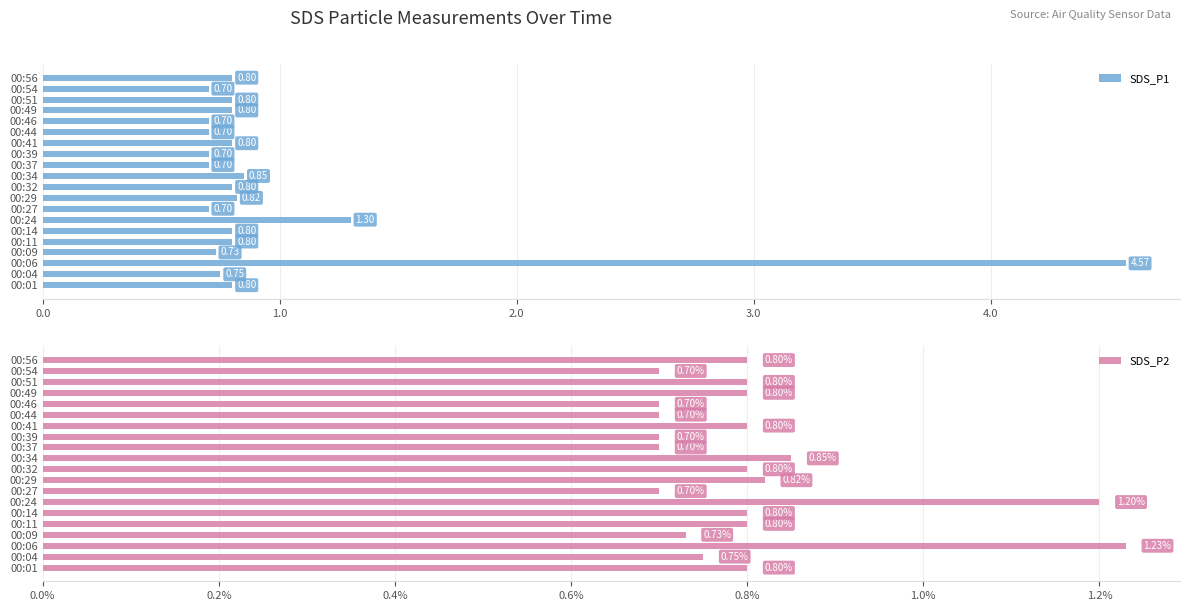

True or false: SDS_P2 has a value of 0.7 at 00:27.

True